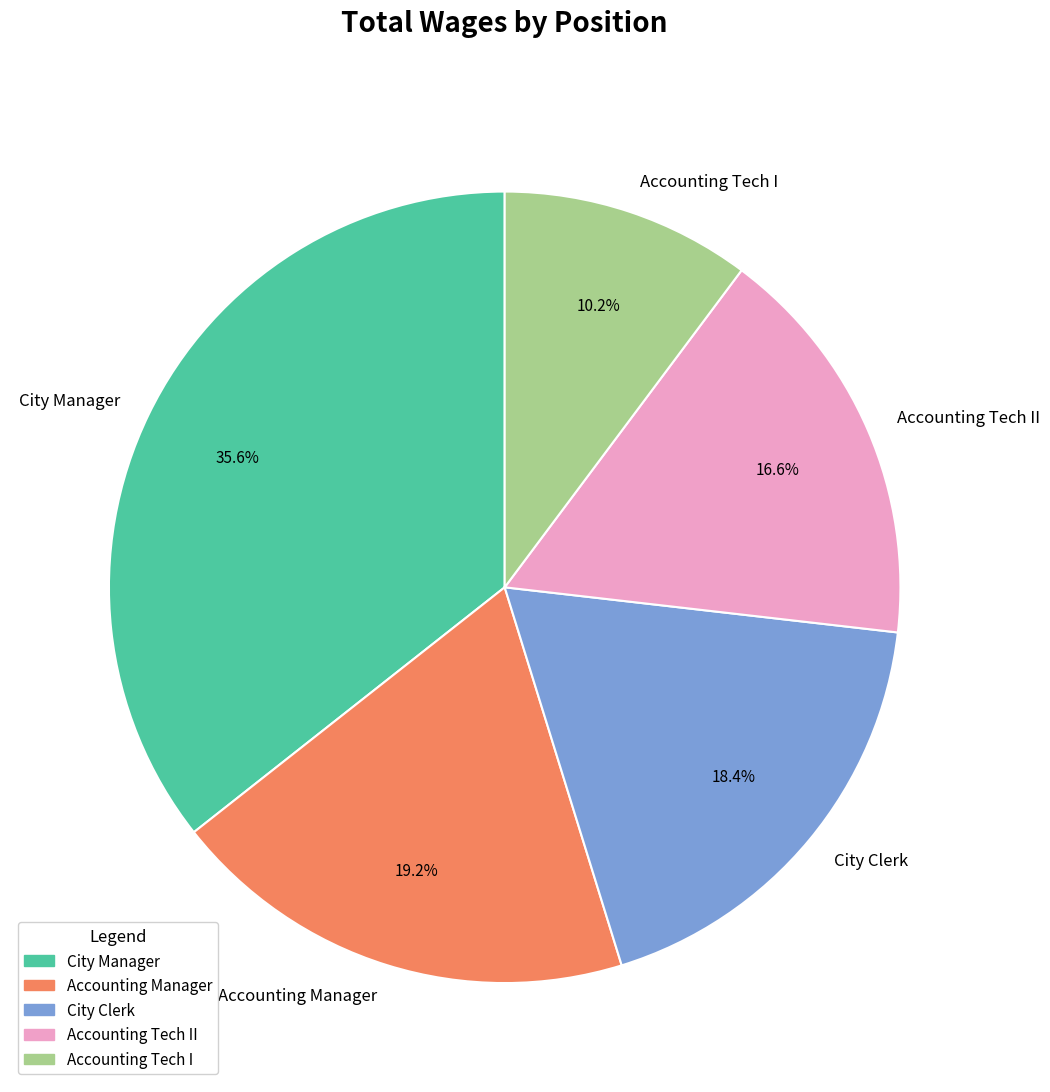

To the nearest percent, what percentage of the pie is City Manager?

36%